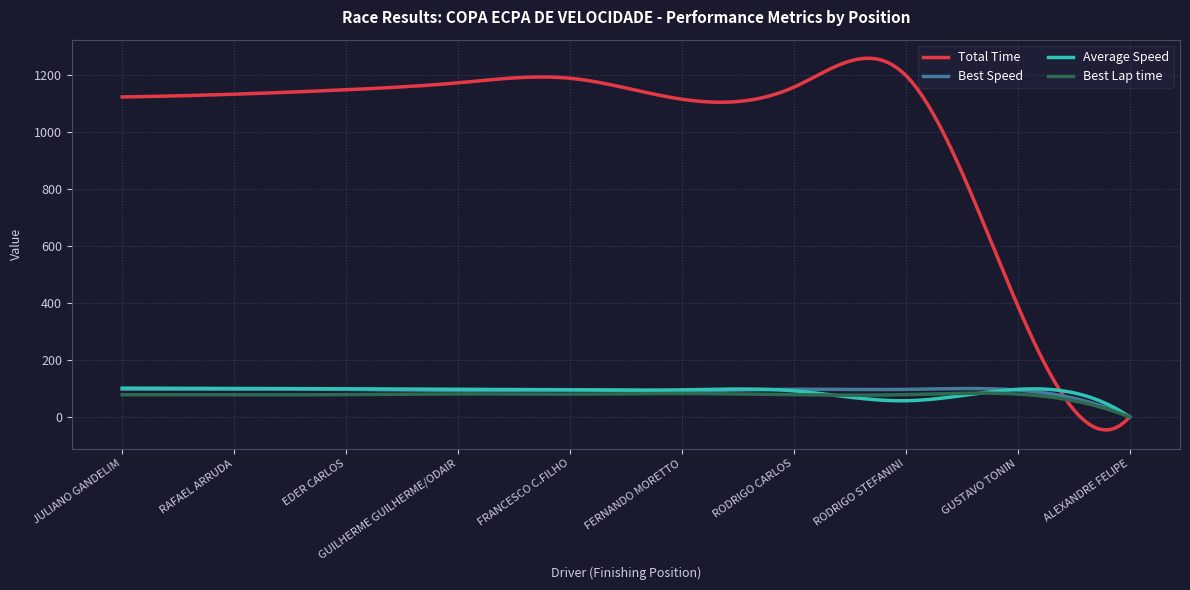

What is the minimum value shown in the chart?

-45.5